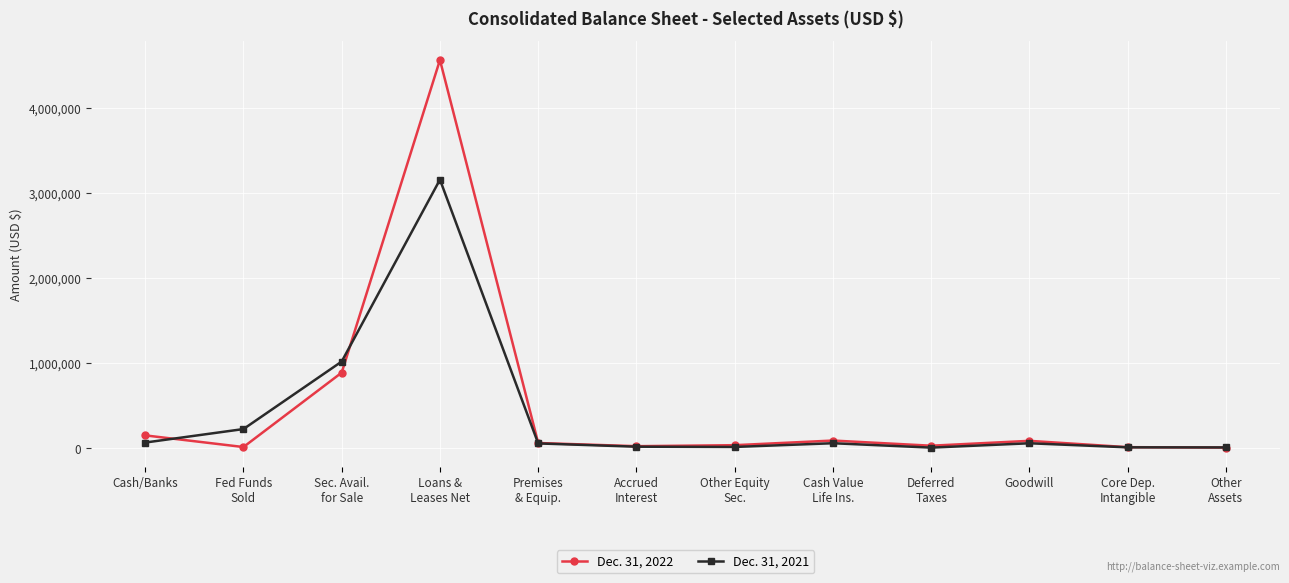

What is the minimum value shown in the chart?

8822